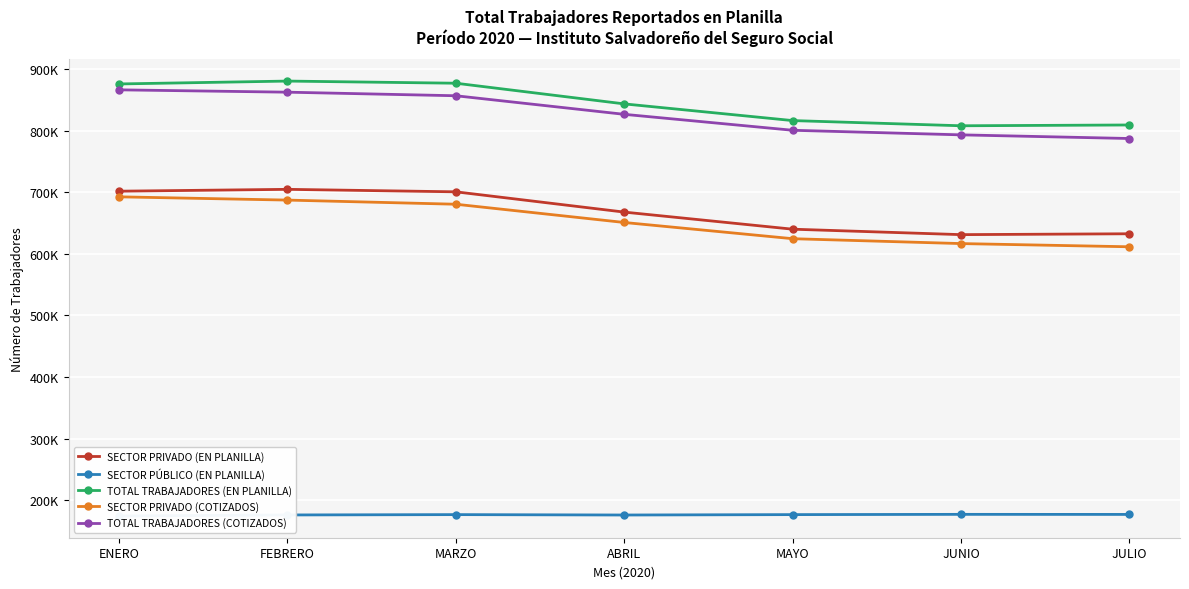

Which category has the highest value across all series?

FEBRERO